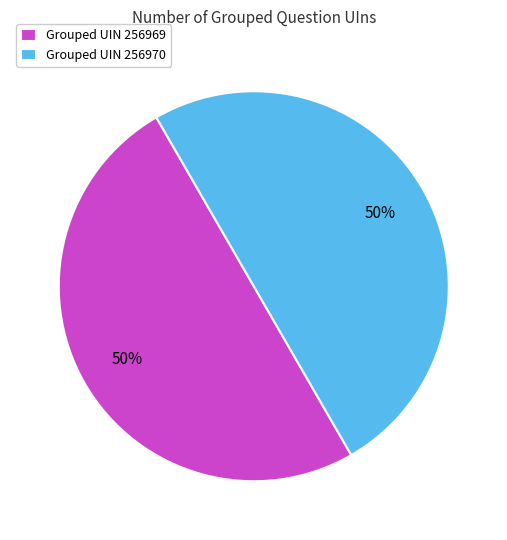

How many slices are in this pie chart?

2